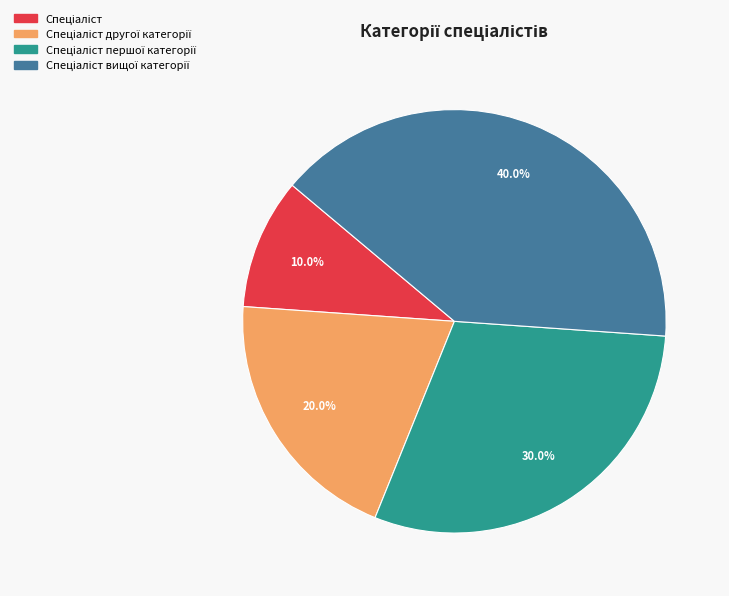

Is there any slice that represents more than half of the pie?

No